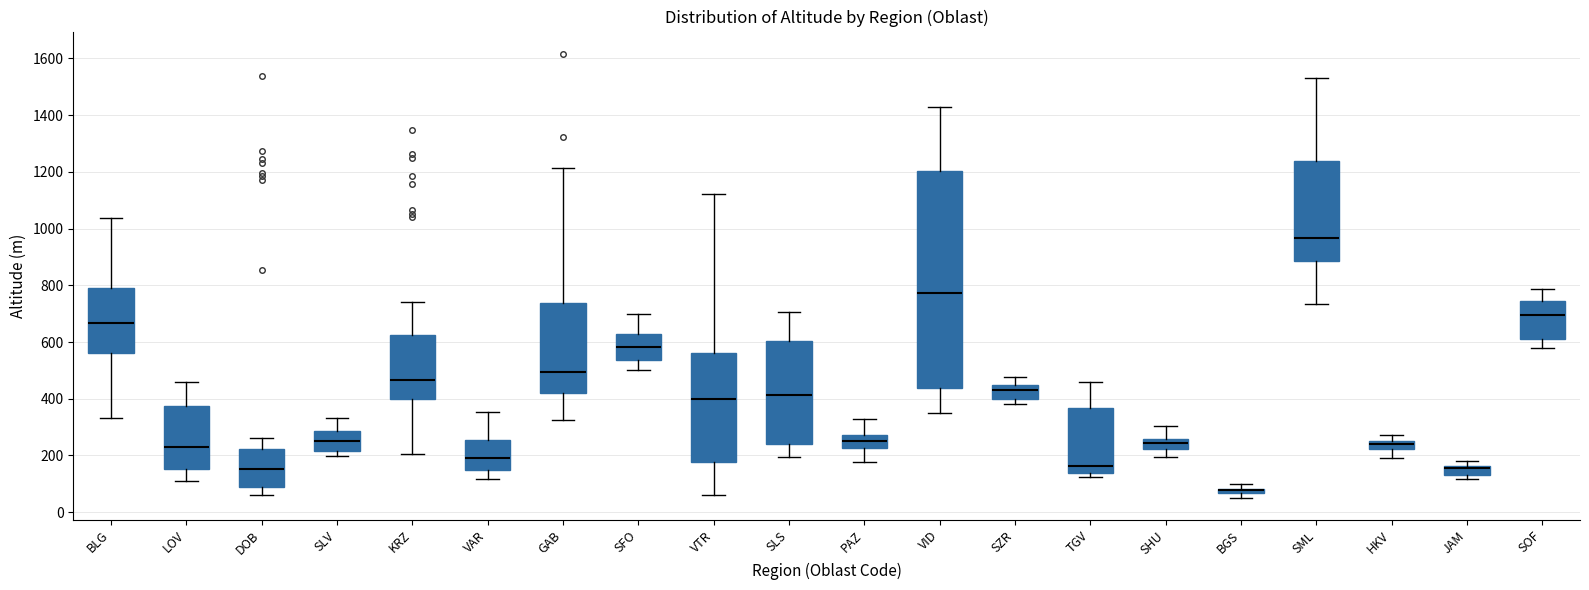

Comparing the boxes themselves (not the whiskers), which one is the tallest?

VID